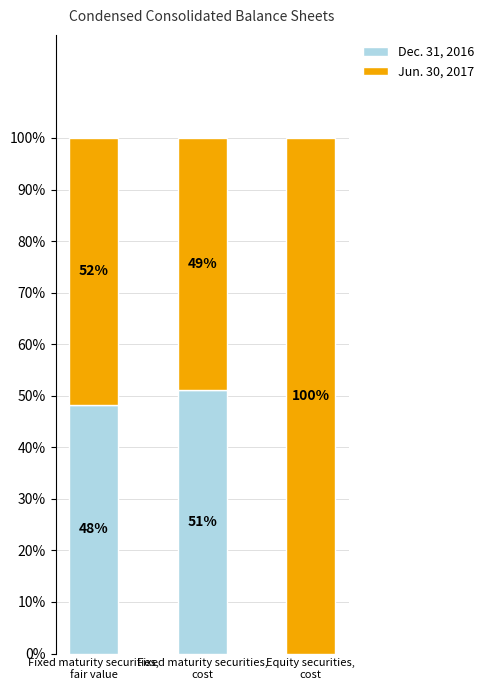

What is the maximum value for Dec. 31, 2016?

51.1